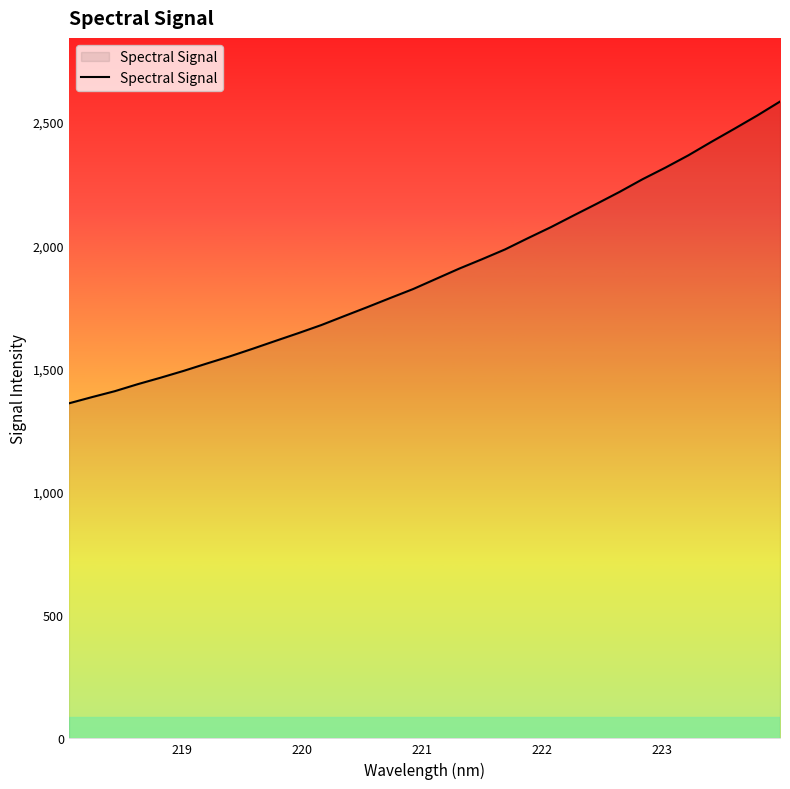

What is the smallest value displayed?

1359.1